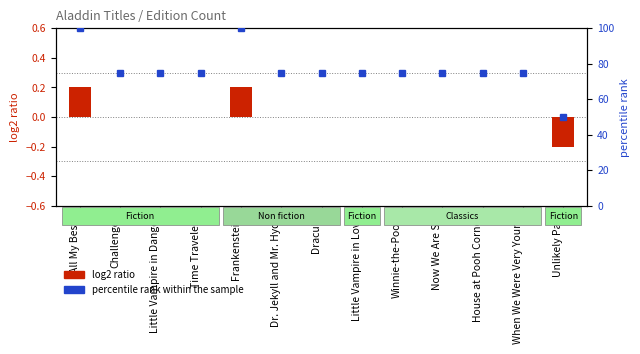

What is the maximum value shown in the chart?

0.2